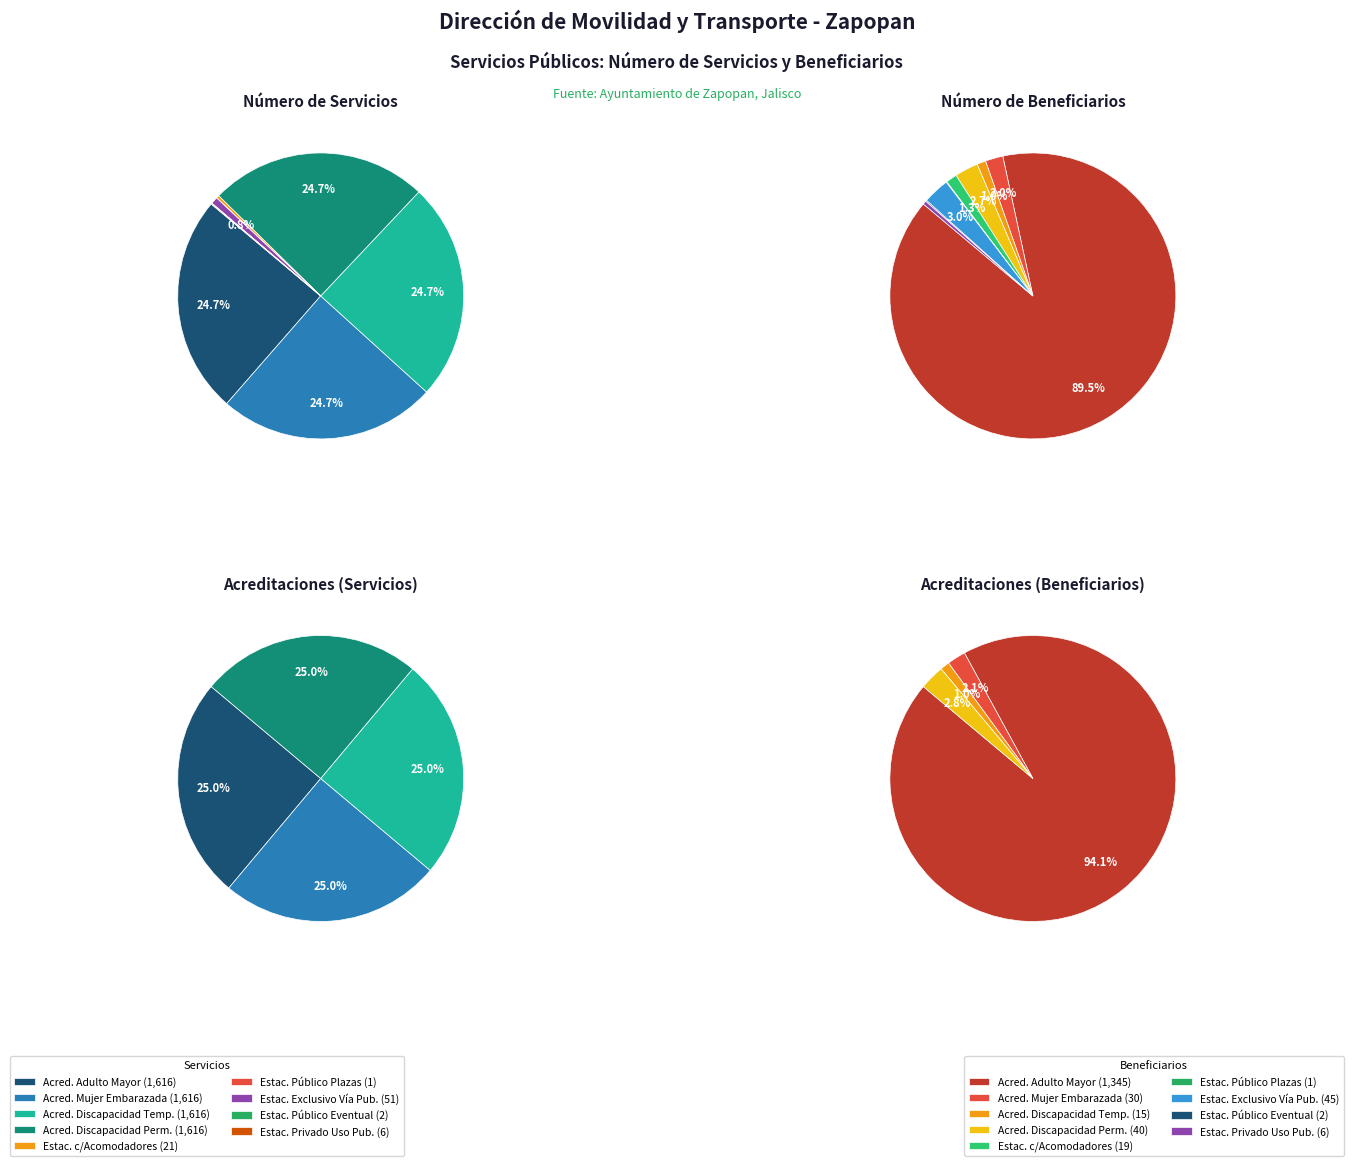

What is the largest slice in the pie chart?

Acreditación Adulto Mayor